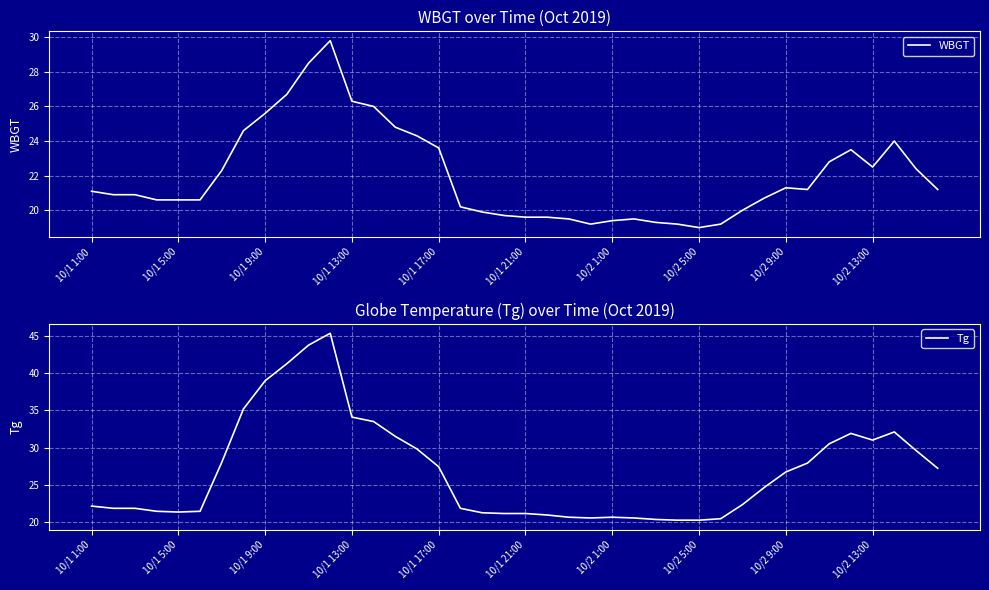

What is the difference between the second highest and second lowest values in the Tg series?

23.6